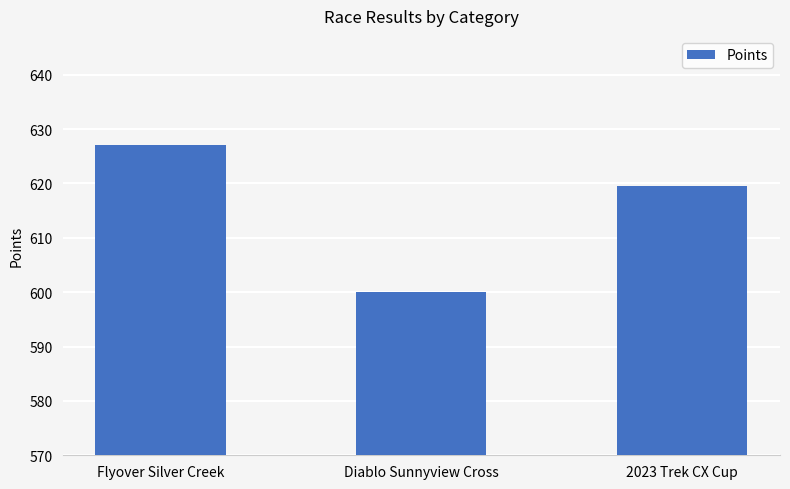

Rank the categories by value from lowest to highest.

Diablo Sunnyview Cross, 2023 Trek CX Cup, Flyover Silver Creek